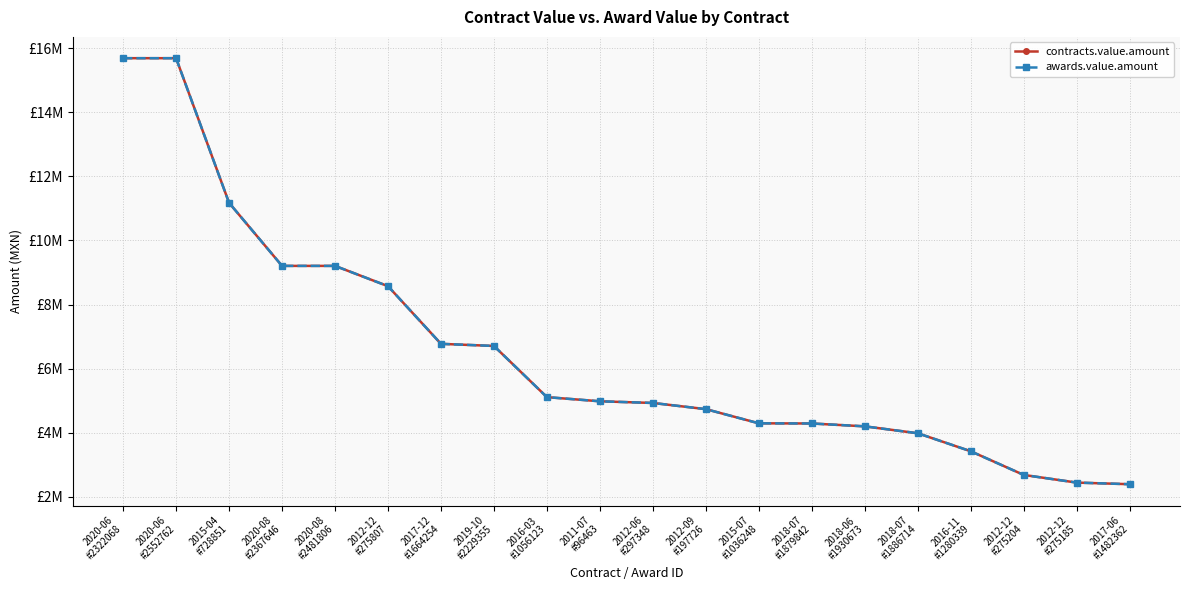

What is the minimum value shown in the chart?

2397925.9